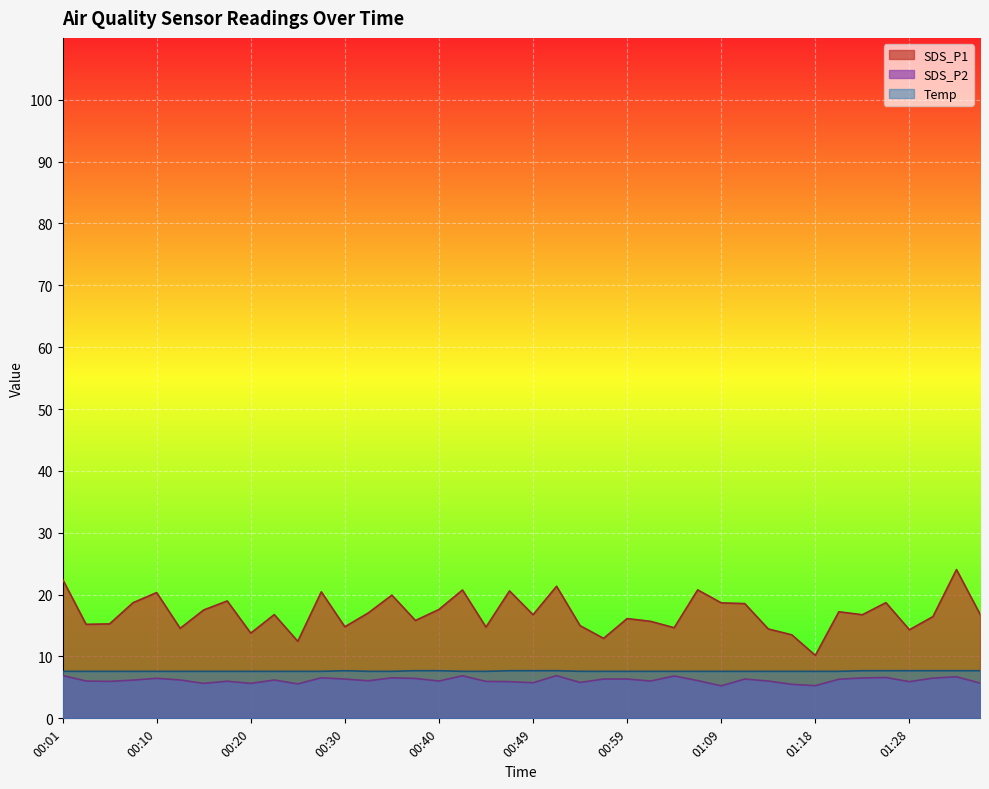

Where is the first local maximum for SDS_P2?

00:10